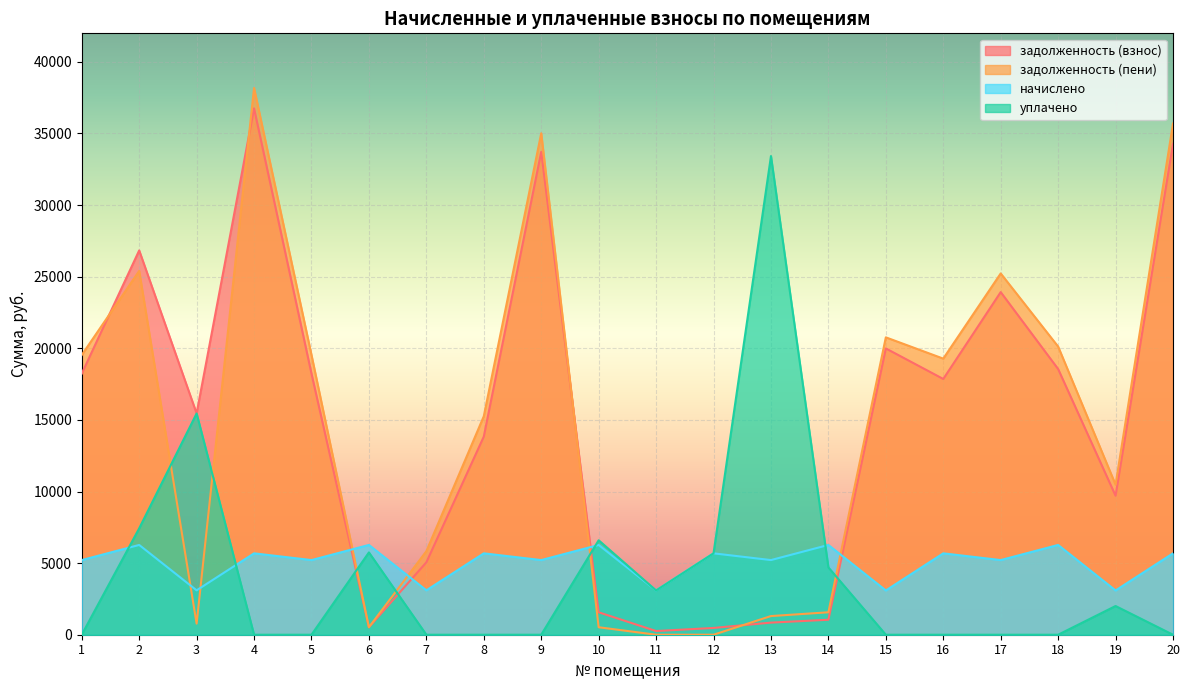

Rank the series at 18 from lowest to highest value.

уплачено, начислено, задолженность (взнос), задолженность (пени)